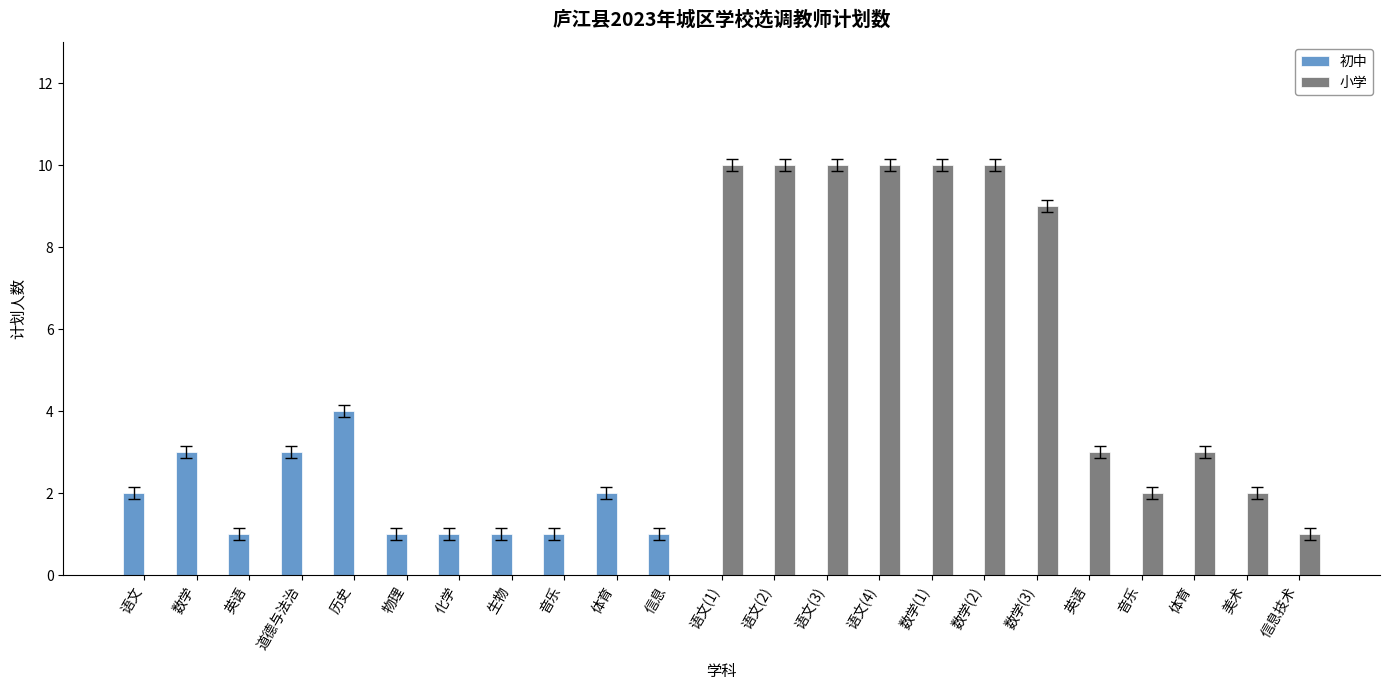

What is the average value of the 初中 series?

1